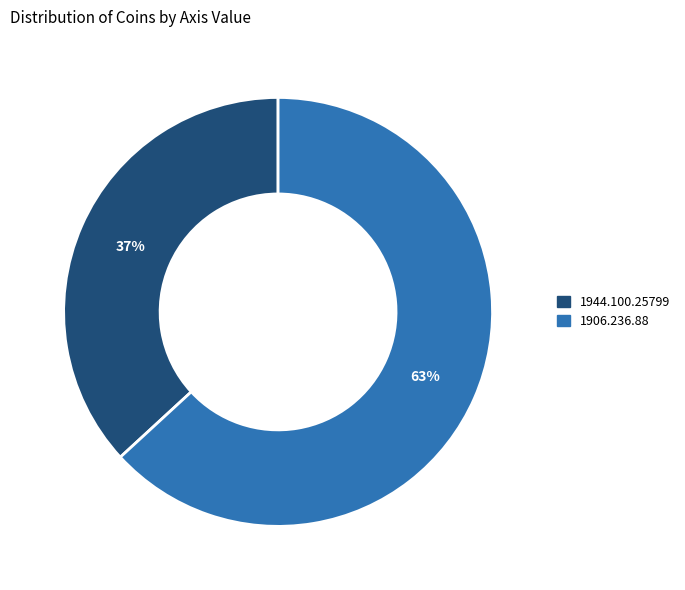

What is the smallest slice in the pie chart?

1944.100.25799